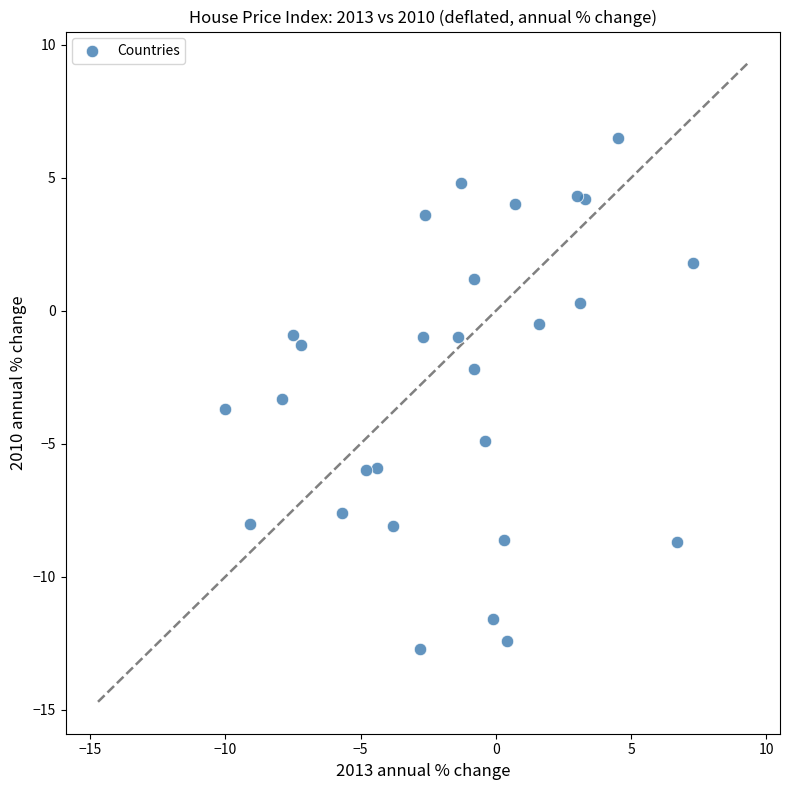

What is the range of X values (max minus min)?

17.3